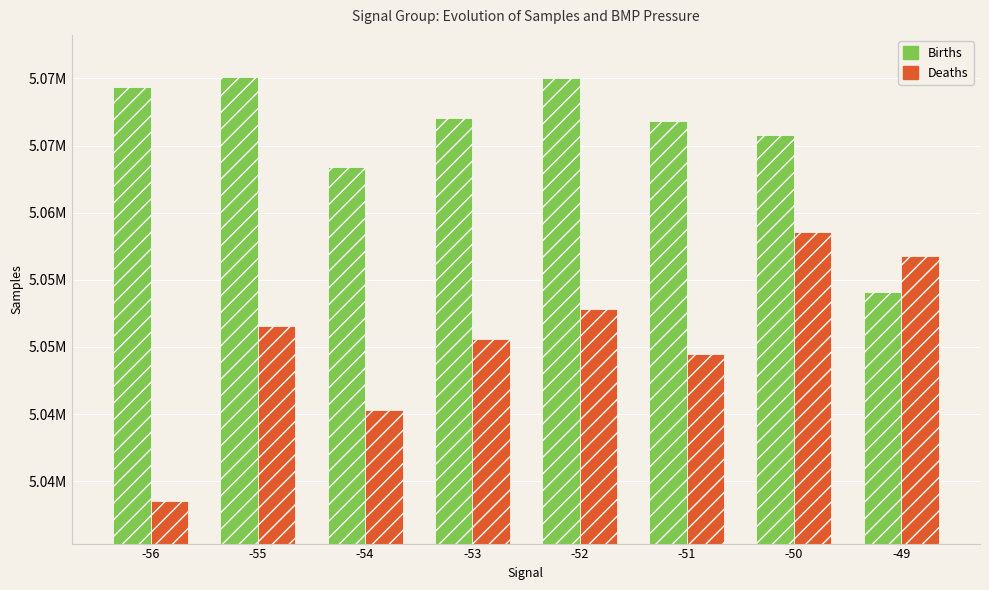

Reading left to right, transcribe all the data shown in this chart.

Births: 5069345	5070080	5063413	5067033	5070042	5066851	5065784	5054095
Deaths: 5038518	5051590	5045334	5050581	5052845	5049457	5058576	5056776